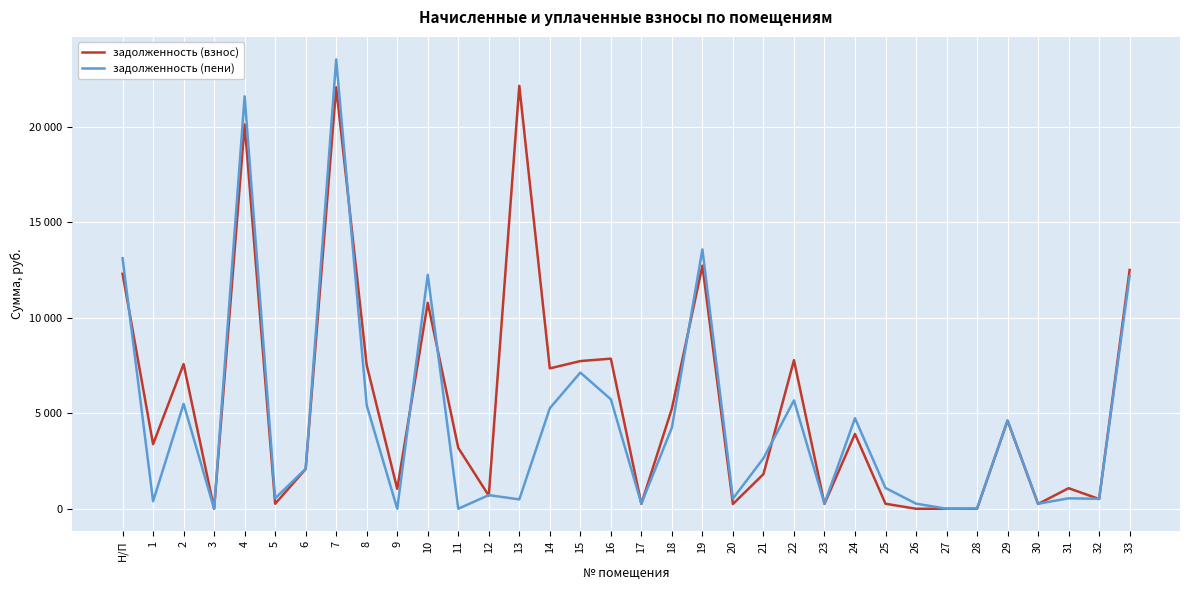

Reading left to right, transcribe all the data shown in this chart.

задолженность (взнос): 12313.6	3384.5	7582.0	0.0	20138.9	260.0	2081.2	22084.8	7523.3	1042.9	10793.2	3193.4	684.9	22161.8	7355.1	7738.1	7864.4	255.5	5249.1	12739.0	247.6	1813.3	7784.4	255.1	3920.4	261.7	0.0	0.0	2.1	4616.9	248.2	1077.3	510.4	12512.3
задолженность (пени): 13129.2	392.9	5497.8	0.0	21611.9	546.2	2092.6	23547.7	5421.5	0.0	12257.8	0.0	714.8	489.3	5266.5	7136.4	5736.3	269.7	4251.4	13589.5	530.0	2645.1	5678.3	267.7	4743.7	1088.4	268.7	0.0	14.7	4629.9	261.5	546.7	521.7	12187.8